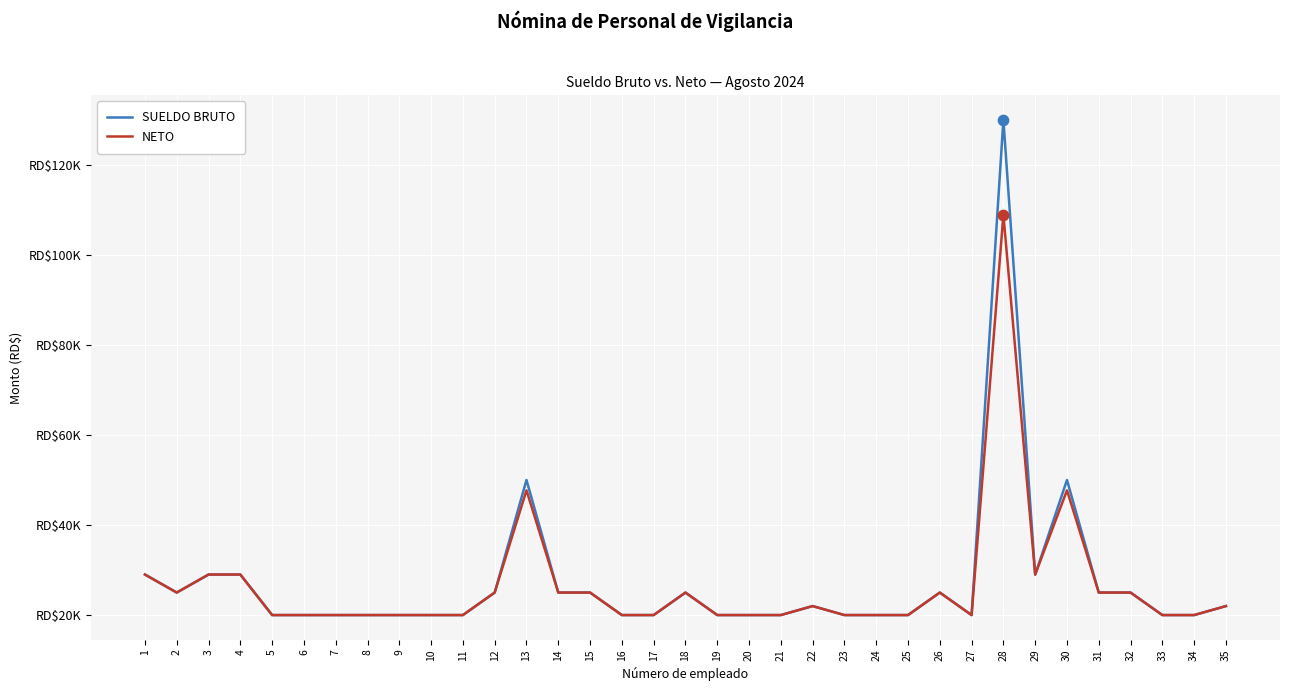

What are all the series names shown in the legend?

SUELDO BRUTO, NETO